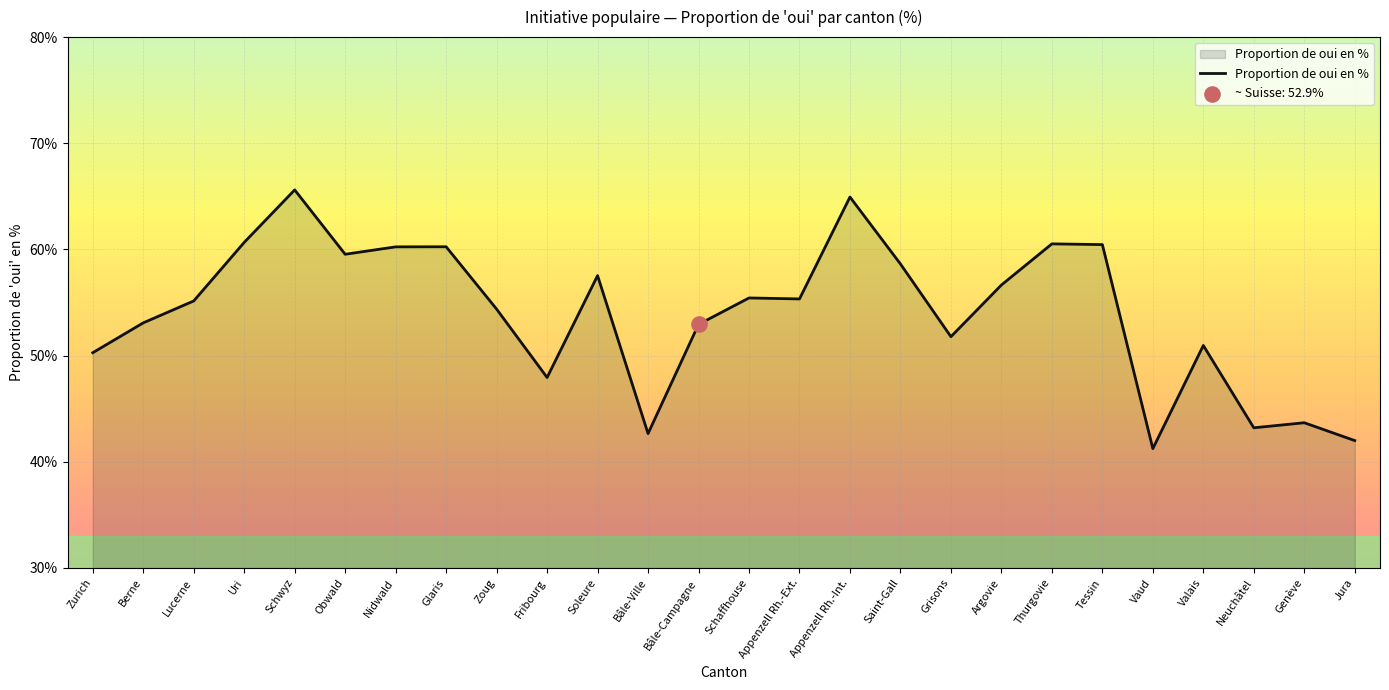

What is the change in value from Bâle-Ville to Valais?

+8.3